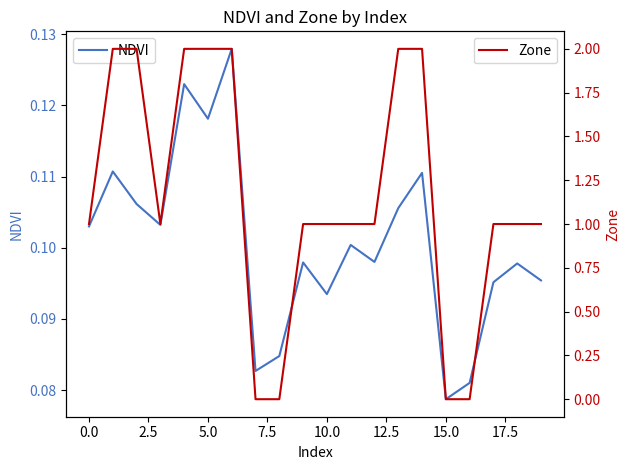

At which label is NDVI closest to 0?

15.0